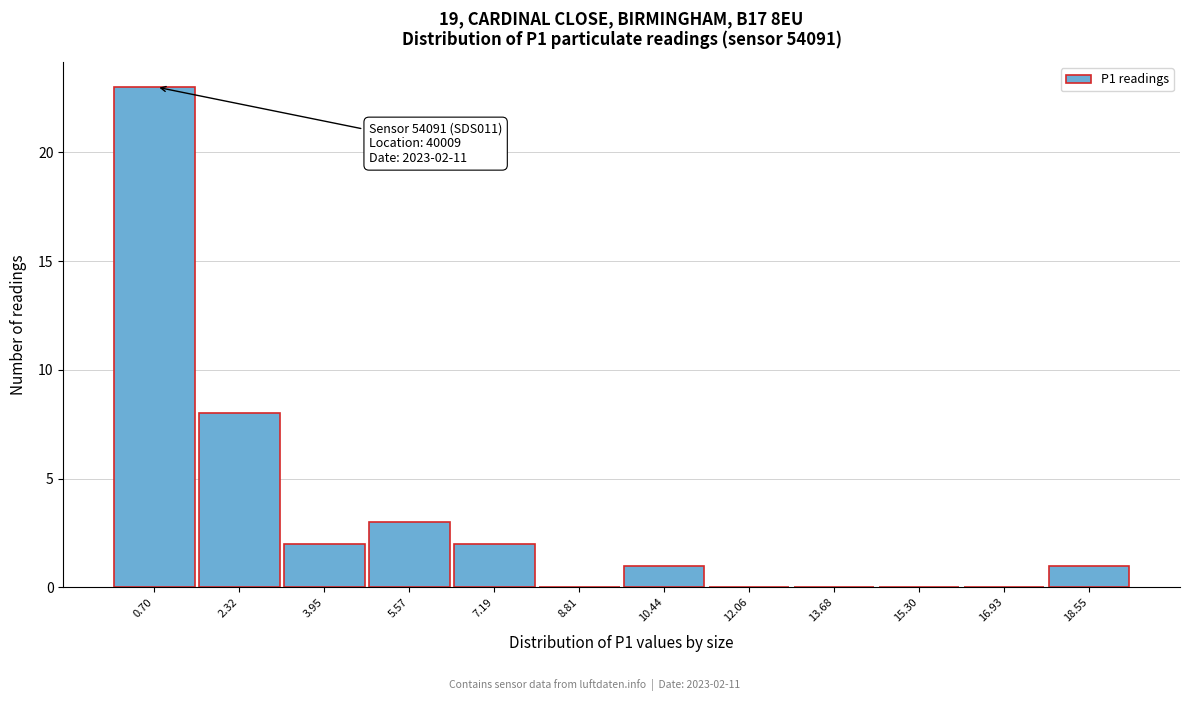

Reading left to right, extract all data points from this chart.

0.70=23	2.32=8	3.95=2	5.57=3	7.19=2	8.81=0	10.44=1	12.06=0	13.68=0	15.30=0	16.93=0	18.55=1